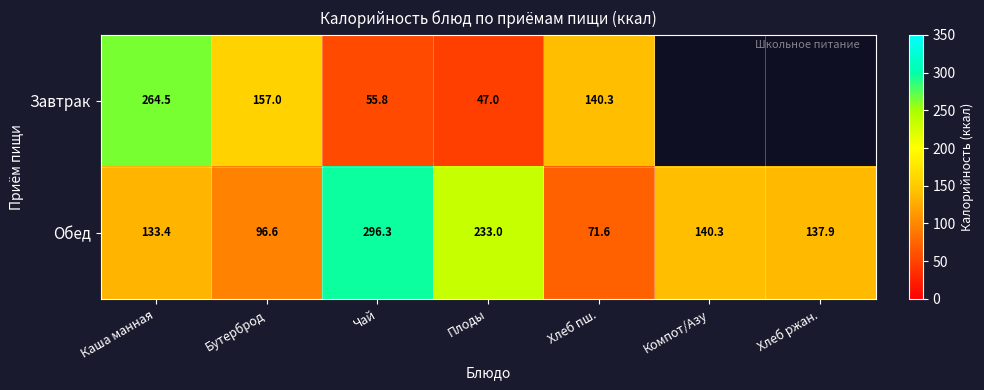

Is the value of Обед at Каша манная greater than the value of Завтрак at Каша манная?

No